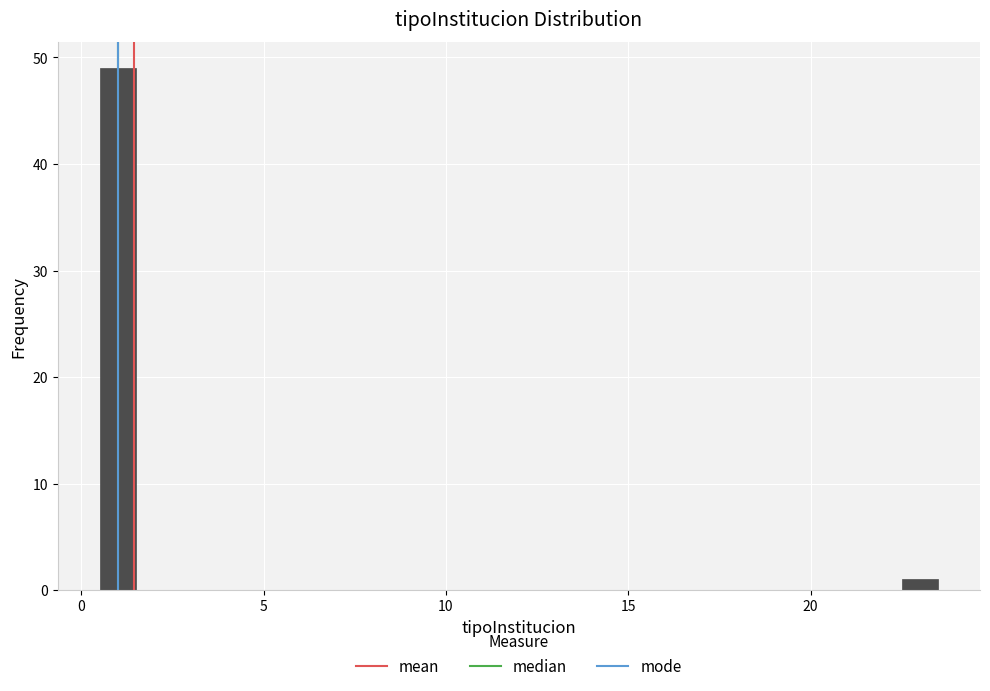

Read against the x-axis, roughly where is the centre of the tallest bar?

1.0